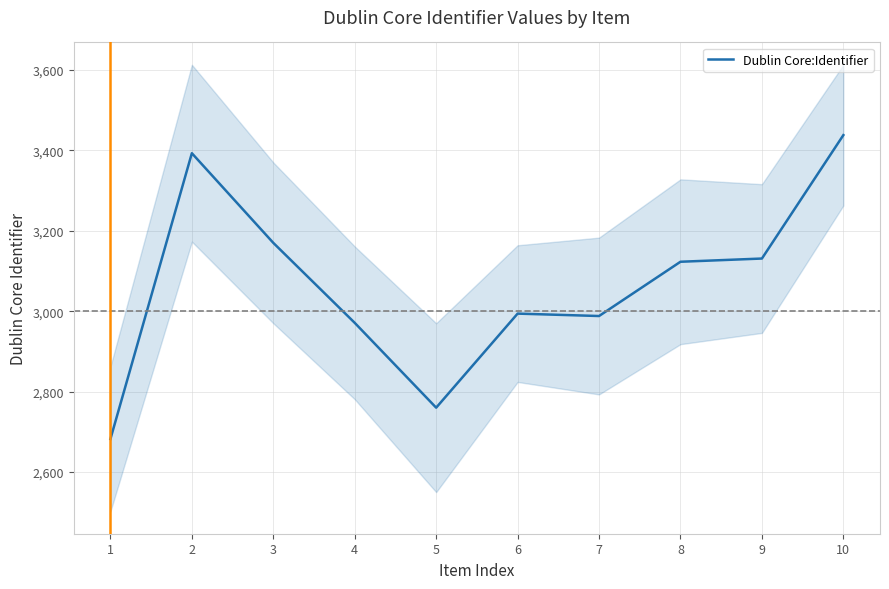

How many lines are shown in the chart?

1